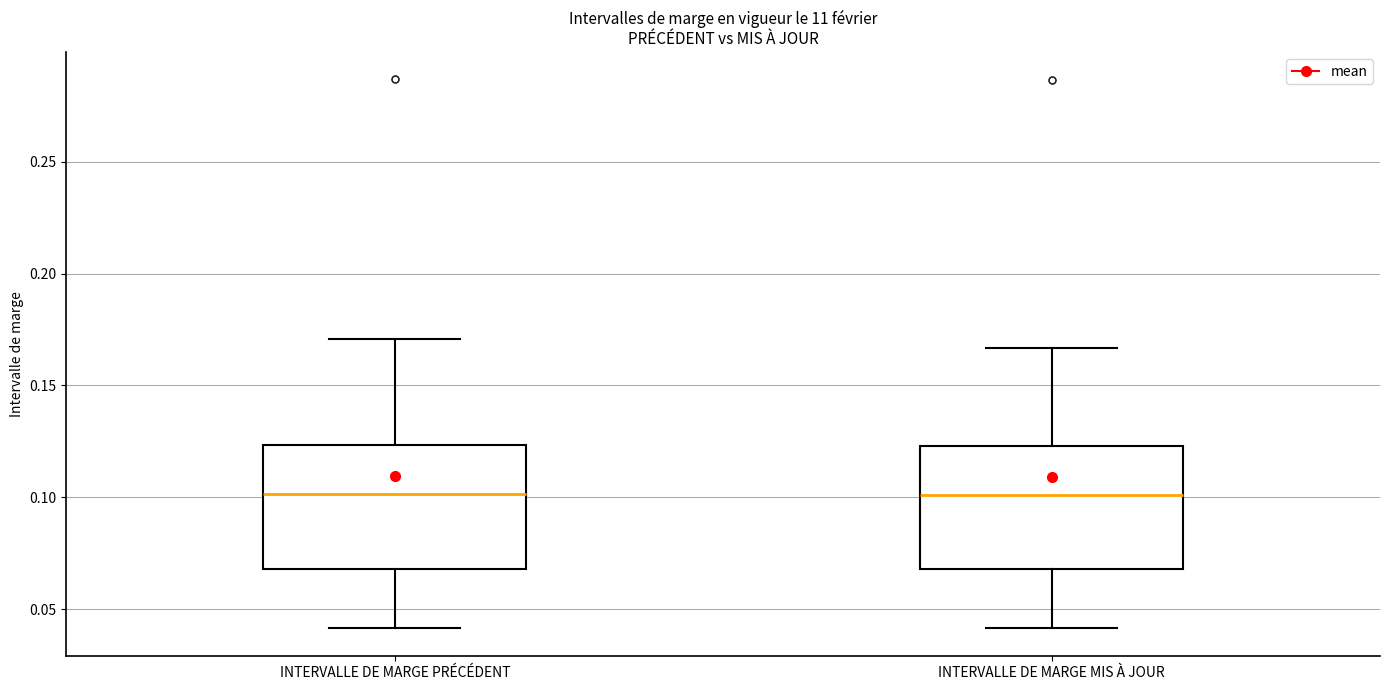

Where does the lower whisker of the box for INTERVALLE DE MARGE MIS À JOUR end on the y-axis? The values are not printed on the chart, so give them approximately, as read against the axis.

0.040